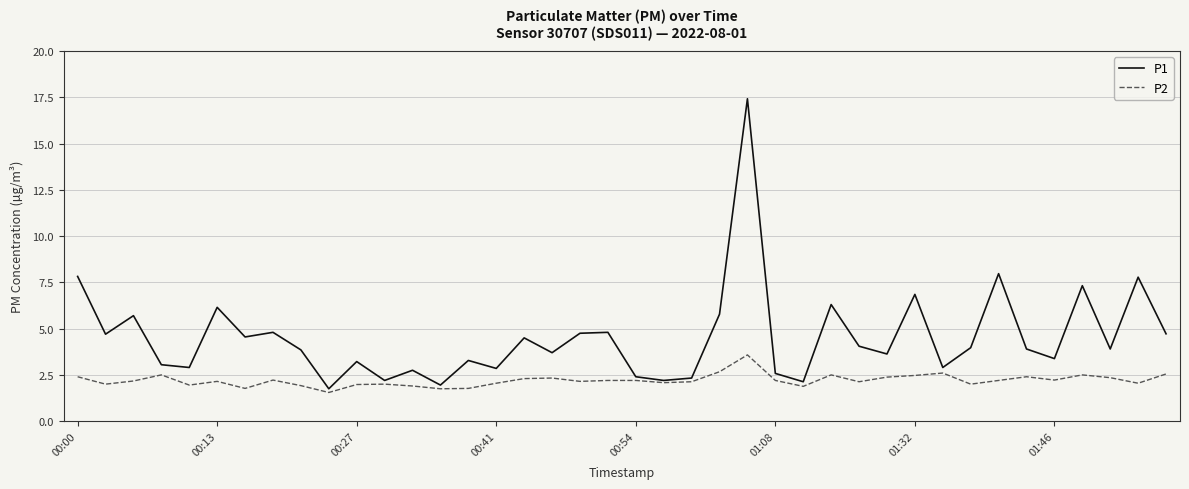

What are all the series names shown in the legend?

P1, P2